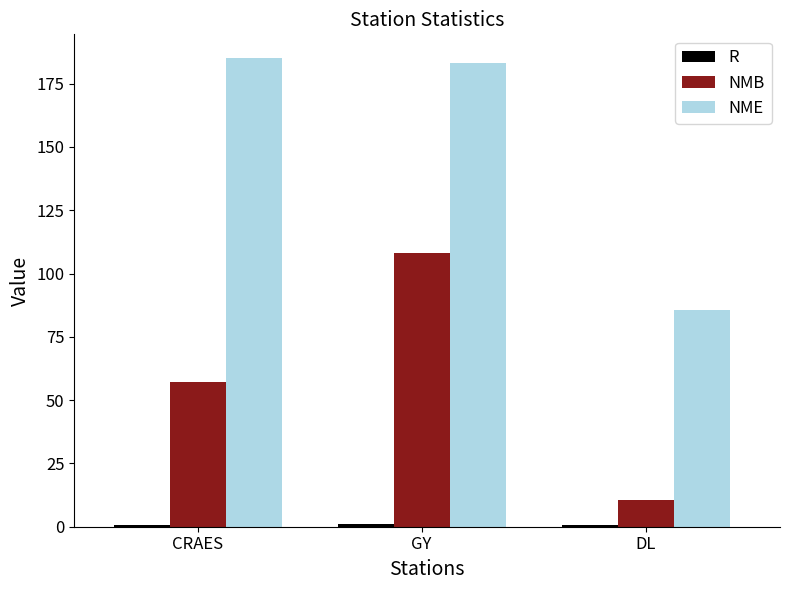

What is the sum of all NME values?

454.1